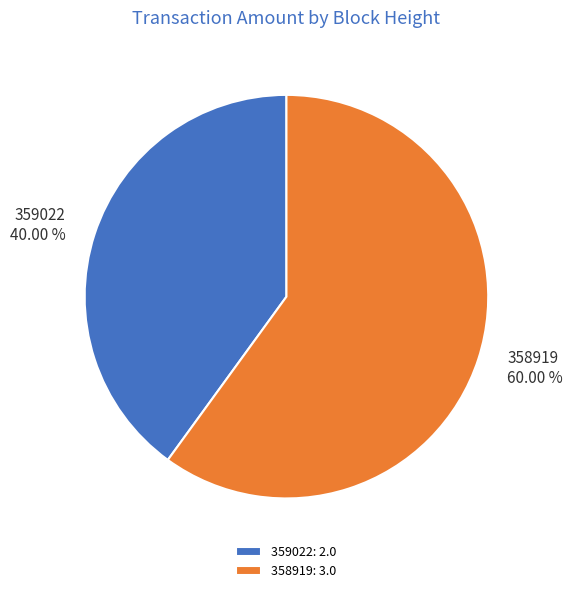

How many segments does this pie chart have?

2